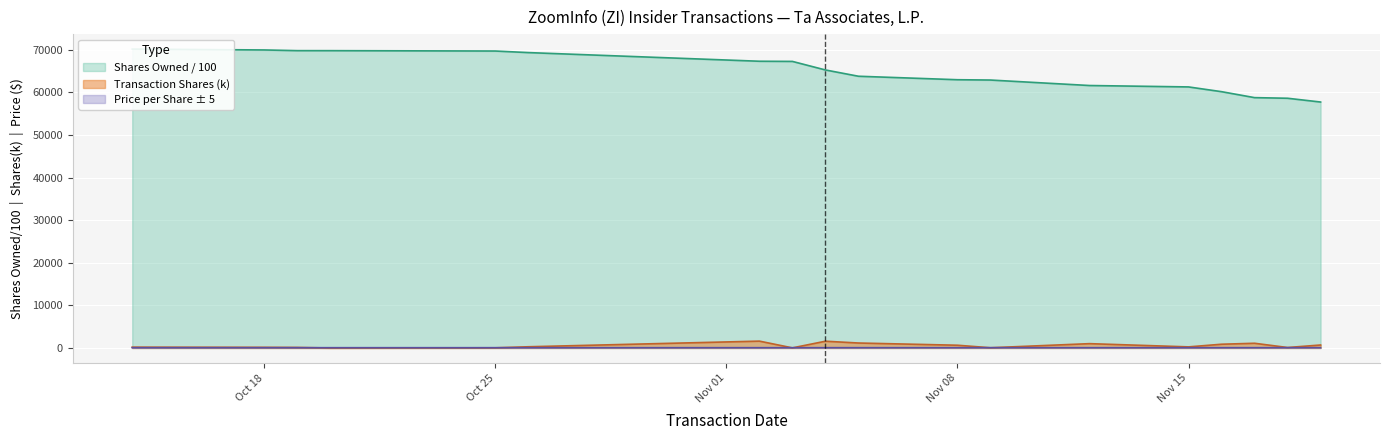

Between 2021-11-02 and 2021-11-09, which series saw the biggest shift?

sharesOwnedFollowingTransaction